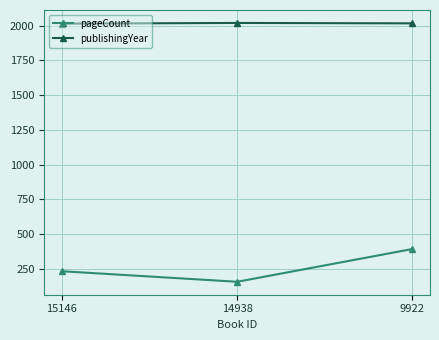

What is the total value across all series at 14938?

2175